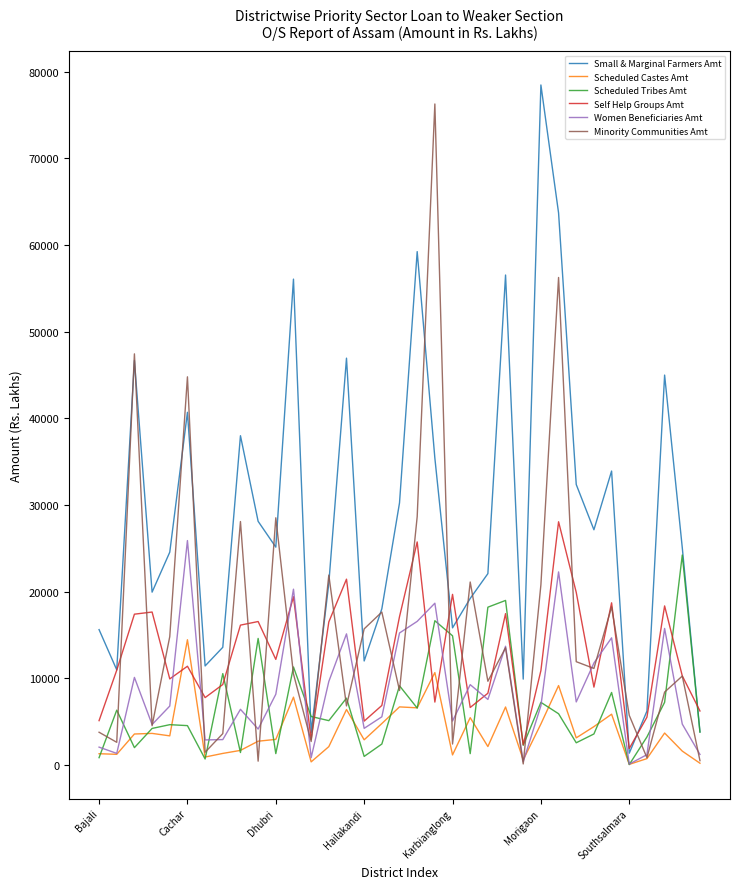

What is the maximum value for Scheduled Tribes Amt?

24222.2